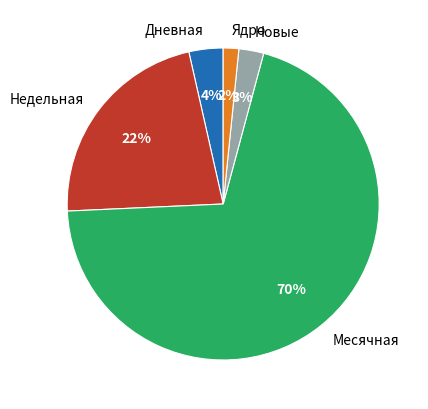

Between Месячная and Дневная, which is larger?

Месячная